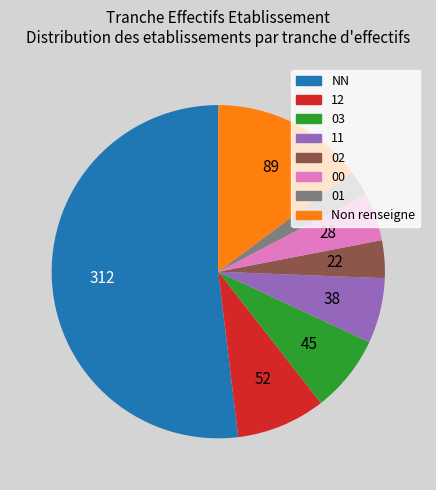

True or false: Non renseigne accounts for 15% of the total.

True